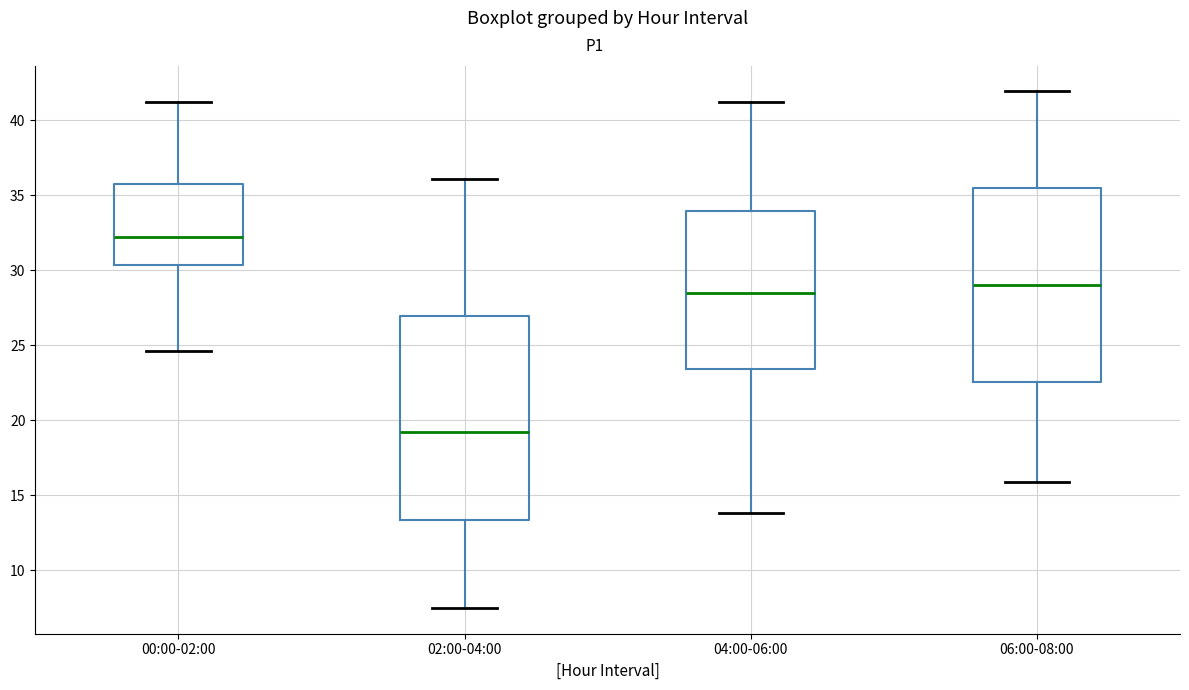

Where does the upper whisker of the box for 06:00-08:00 end on the y-axis? The values are not printed on the chart, so give them approximately, as read against the axis.

42.0